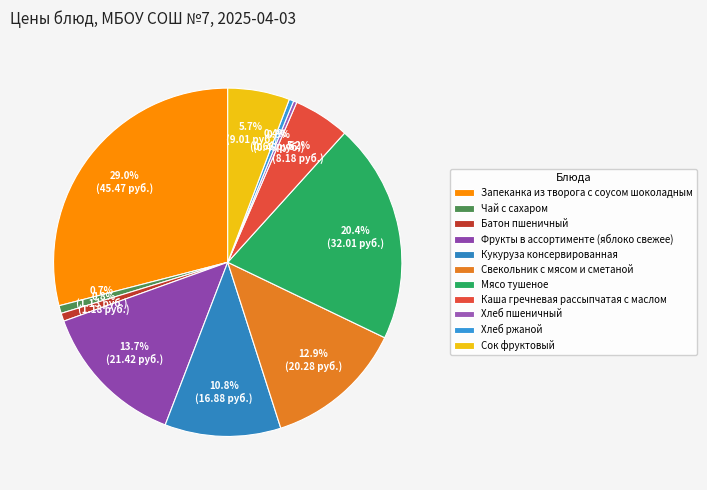

Which slice is the largest?

Запеканка из творога с соусом шоколадным